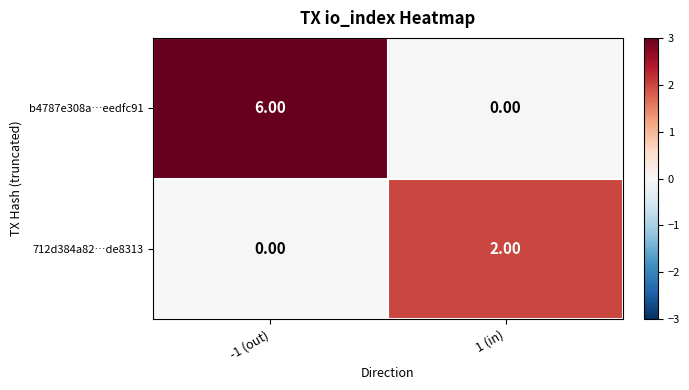

Which series has the largest total across all categories?

b4787e308a…eedfc91